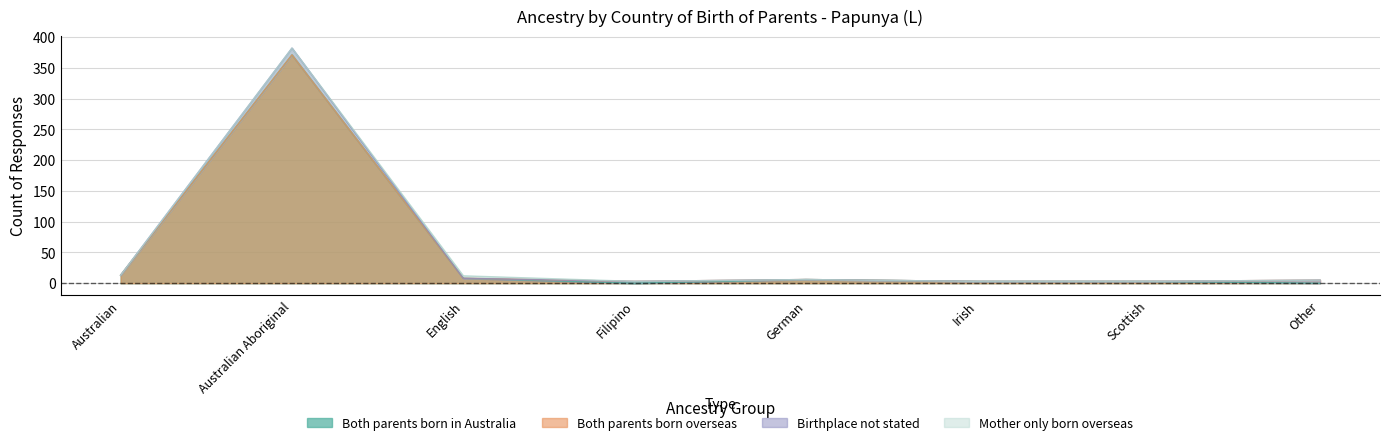

At which label is Both parents born in Australia closest to 185?

Australian